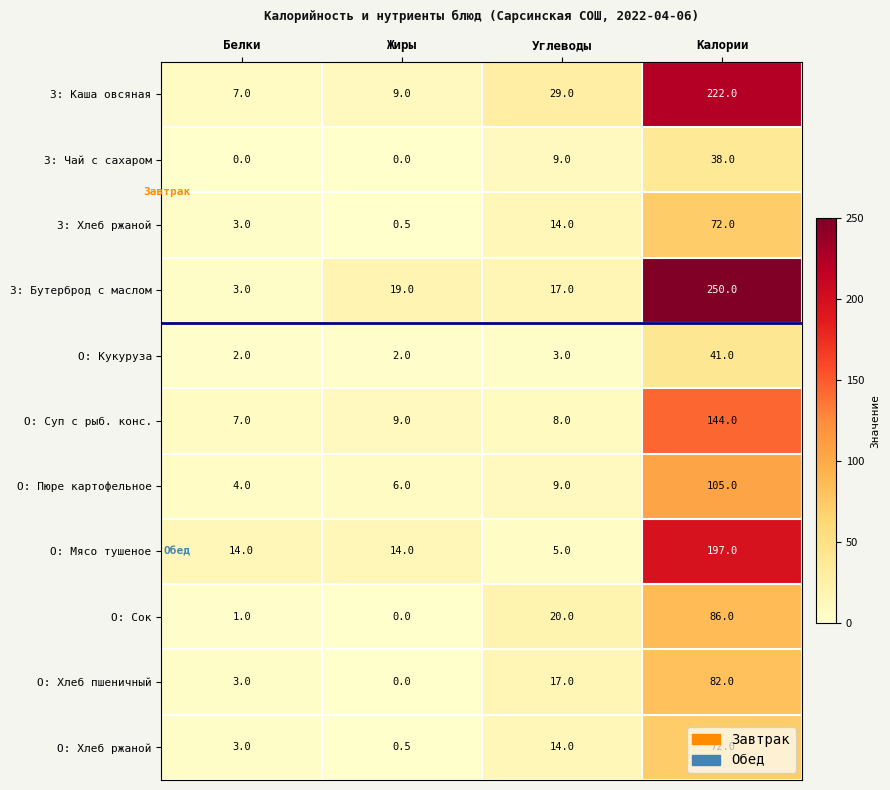

Rank the categories by О: Хлеб пшеничный value from lowest to highest.

Жиры, Белки, Углеводы, Калории